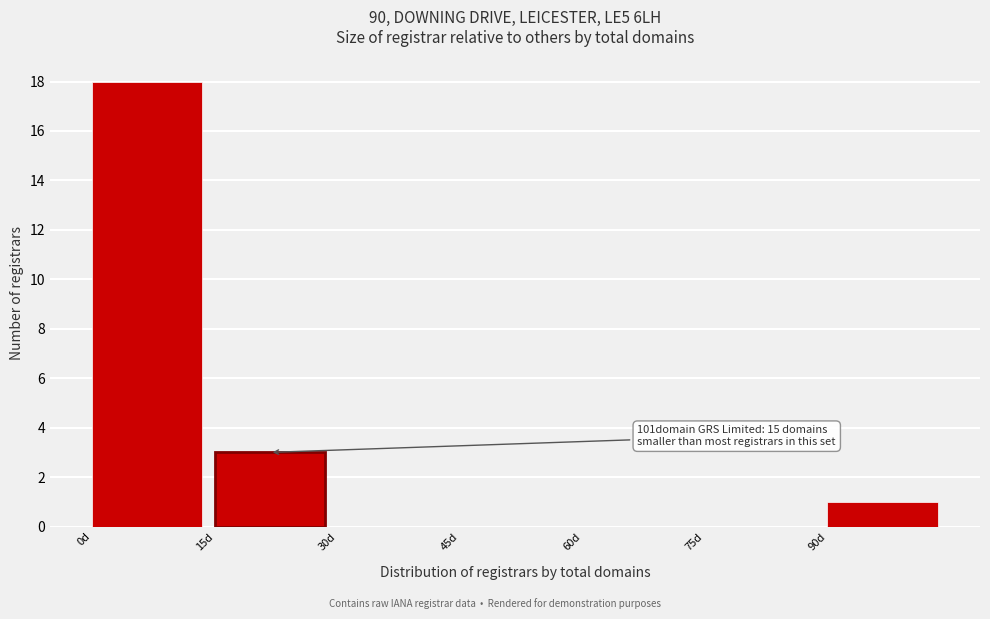

Over which range of the x-axis is the bar tallest?

0 to 15